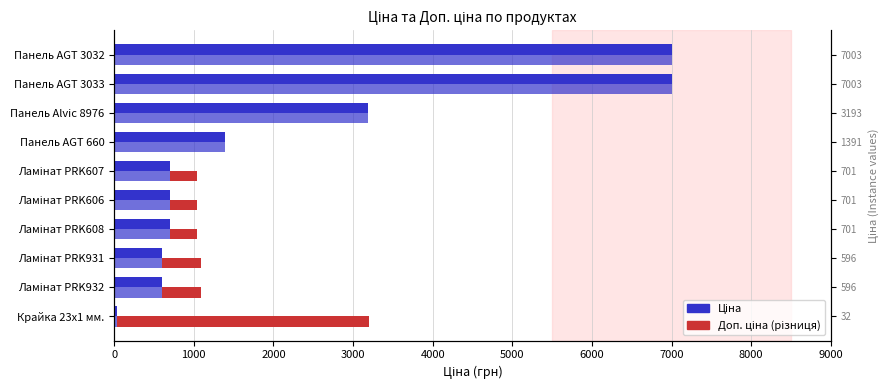

Which series changed the most between Ламінат PRK607 and Панель AGT 3033?

Ціна